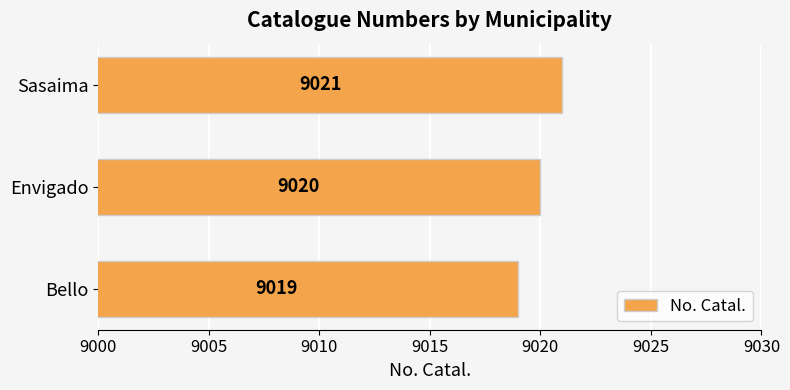

Does the chart contain any negative values?

No